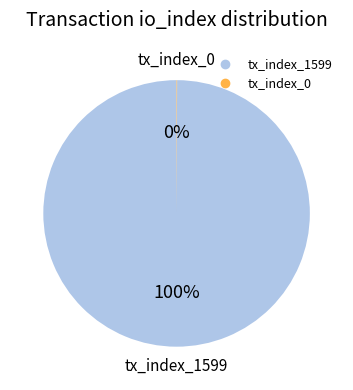

To the nearest percent, what is the average slice percentage?

50%